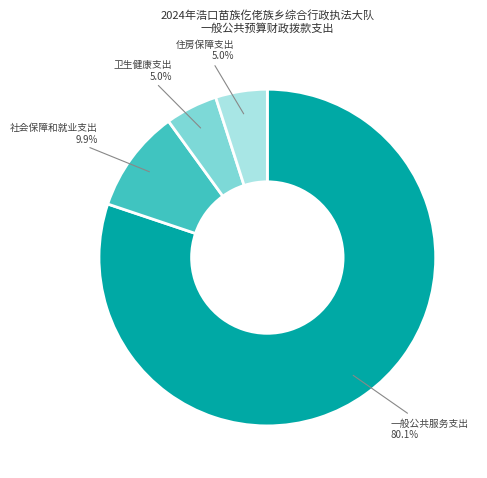

What percentage do 住房保障支出 and 卫生健康支出 together represent?

10.0%